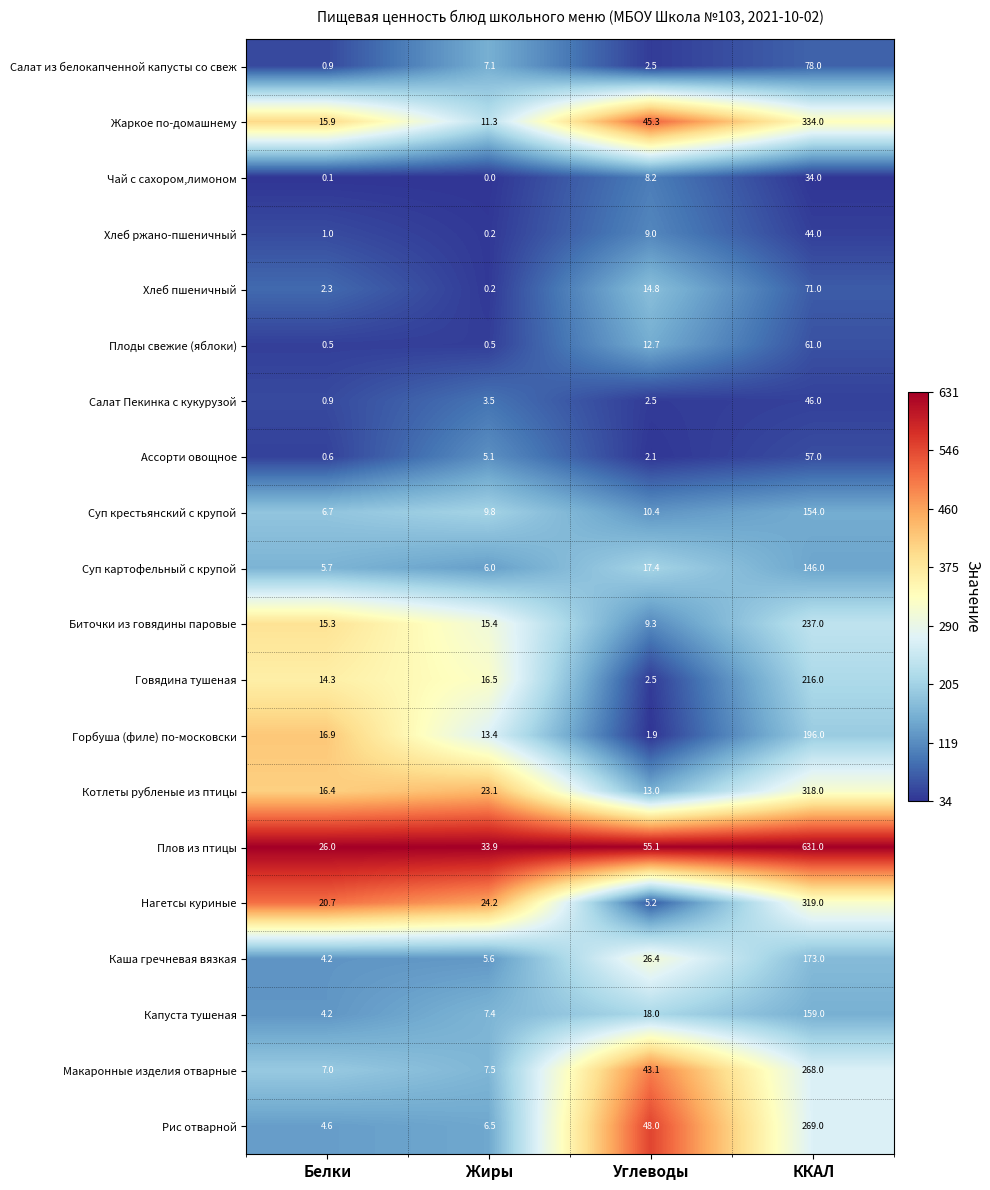

At which label does Суп крестьянский с крупой first exceed 10?

Углеводы